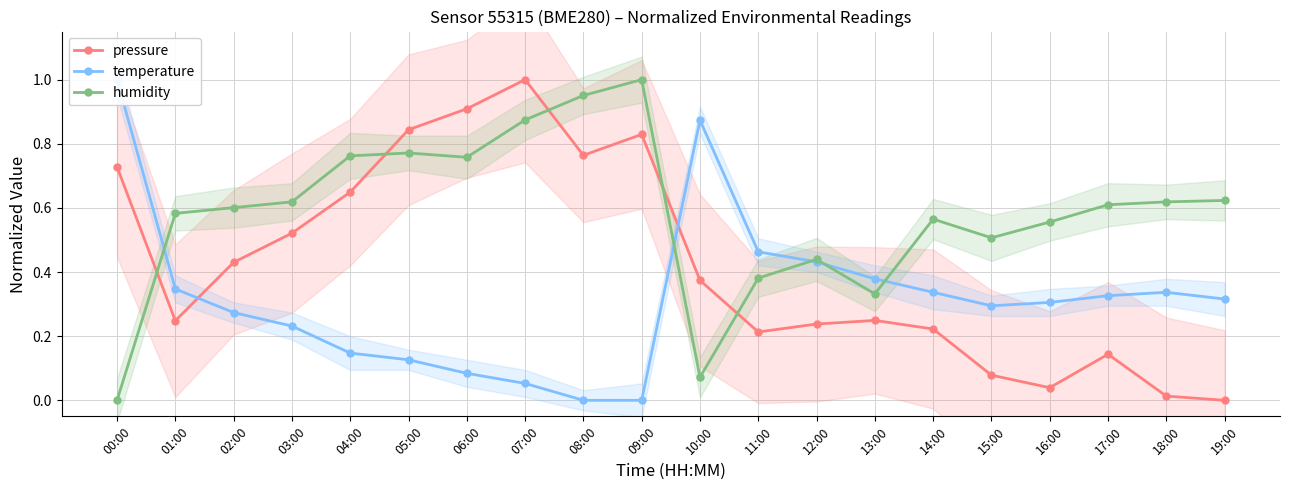

Reading left to right, what are all the values shown in this chart?

pressure: 0.7	0.2	0.4	0.5	0.6	0.8	0.9	1.0	0.8	0.8	0.4	0.2	0.2	0.2	0.2	0.1	0.0	0.1	0.0	0.0
temperature: 1.0	0.3	0.3	0.2	0.1	0.1	0.1	0.1	0.0	0.0	0.9	0.5	0.4	0.4	0.3	0.3	0.3	0.3	0.3	0.3
humidity: 0.0	0.6	0.6	0.6	0.8	0.8	0.8	0.9	1.0	1.0	0.1	0.4	0.4	0.3	0.6	0.5	0.6	0.6	0.6	0.6